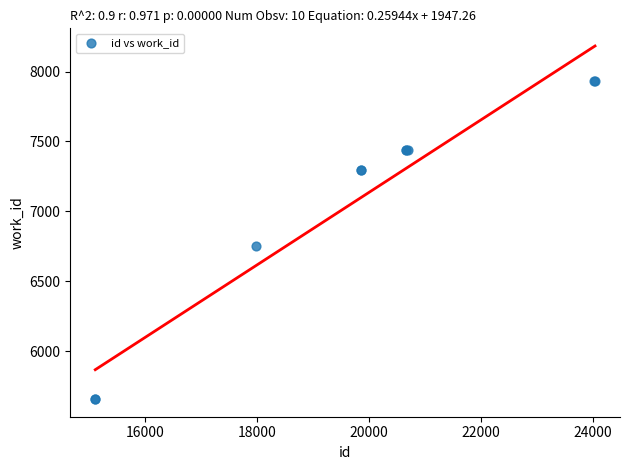

What Y value in the scatter plot is closest to 6796?

6752